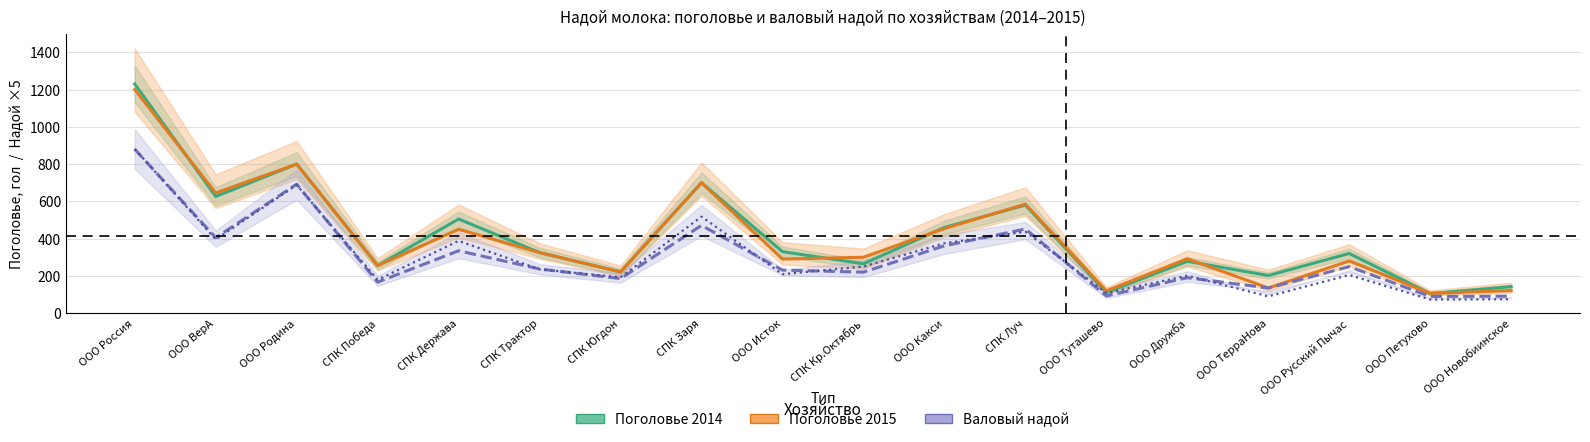

What is the label of the 14th point from the right?

СПК Держава